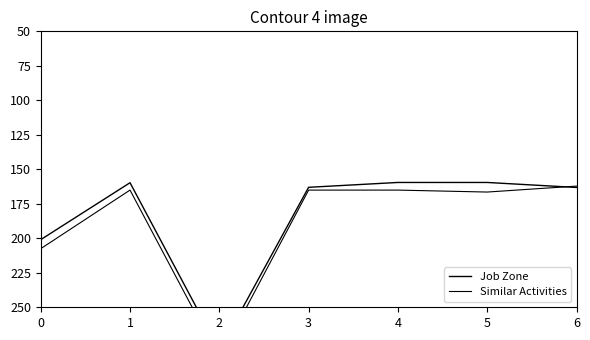

Is it true that Job Zone equals 56.7 at 5?

False